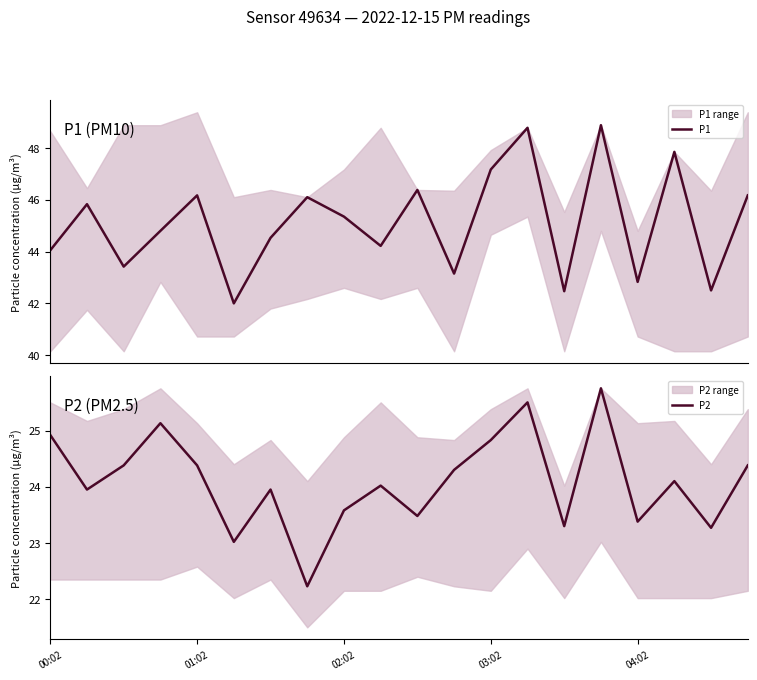

Rank the series by their average value, from highest to lowest.

P1, P2